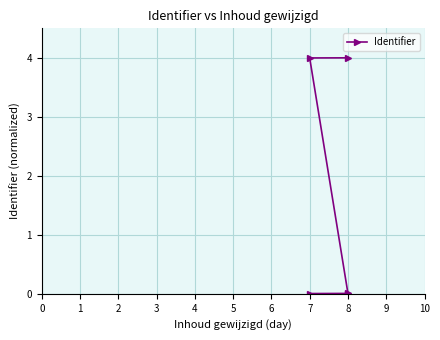

What is the greatest value displayed?

4.0